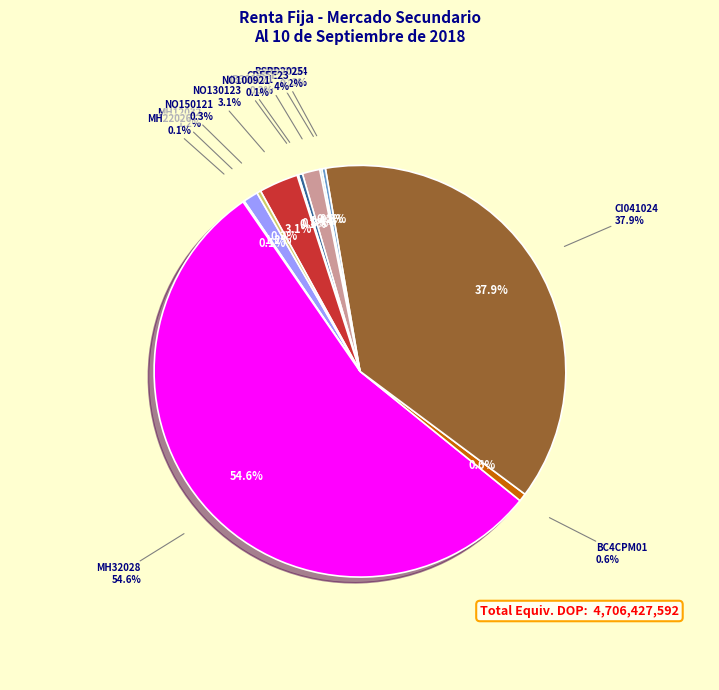

How many slices are in this pie chart?

12